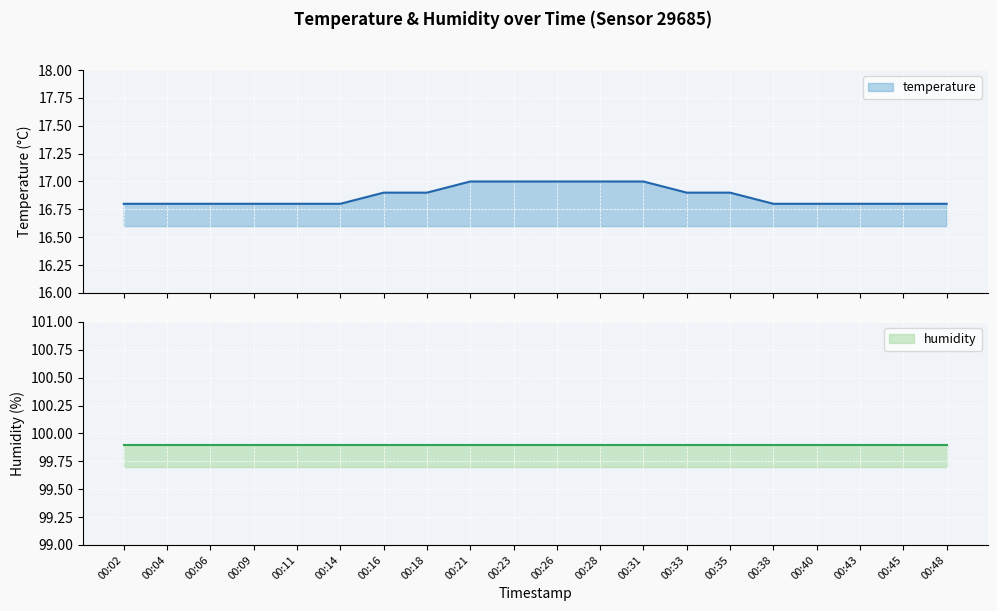

What is the change in value from 00:21 to 00:40?

-0.2